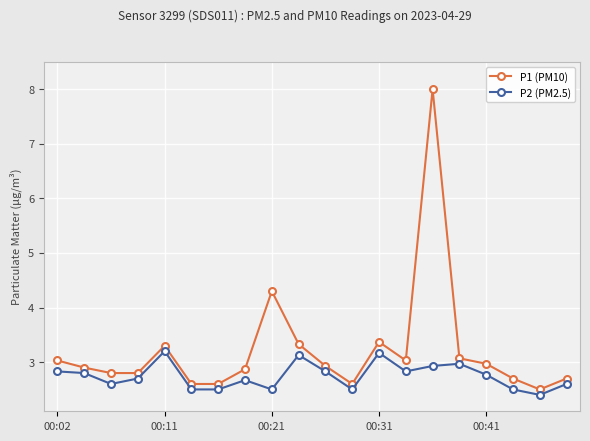

True or false: P2 (PM2.5) has more than 2 interior local peaks.

True